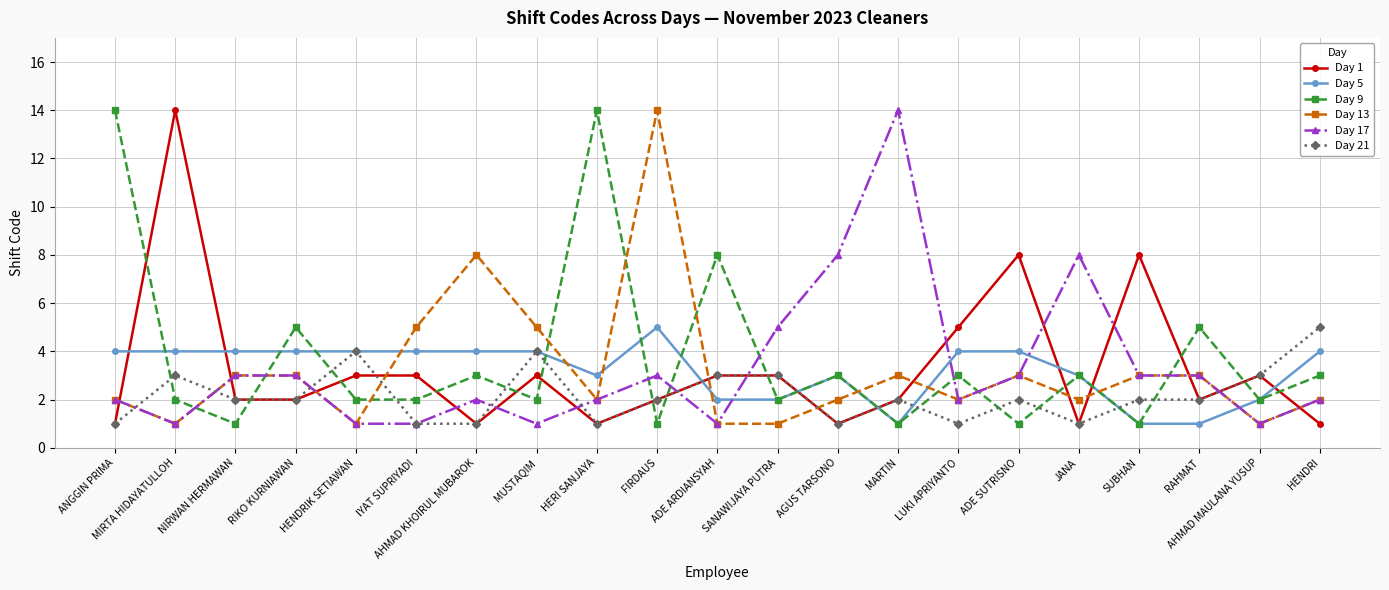

After their last crossing, which series has the higher values: Day 1 or Day 5?

Day 5